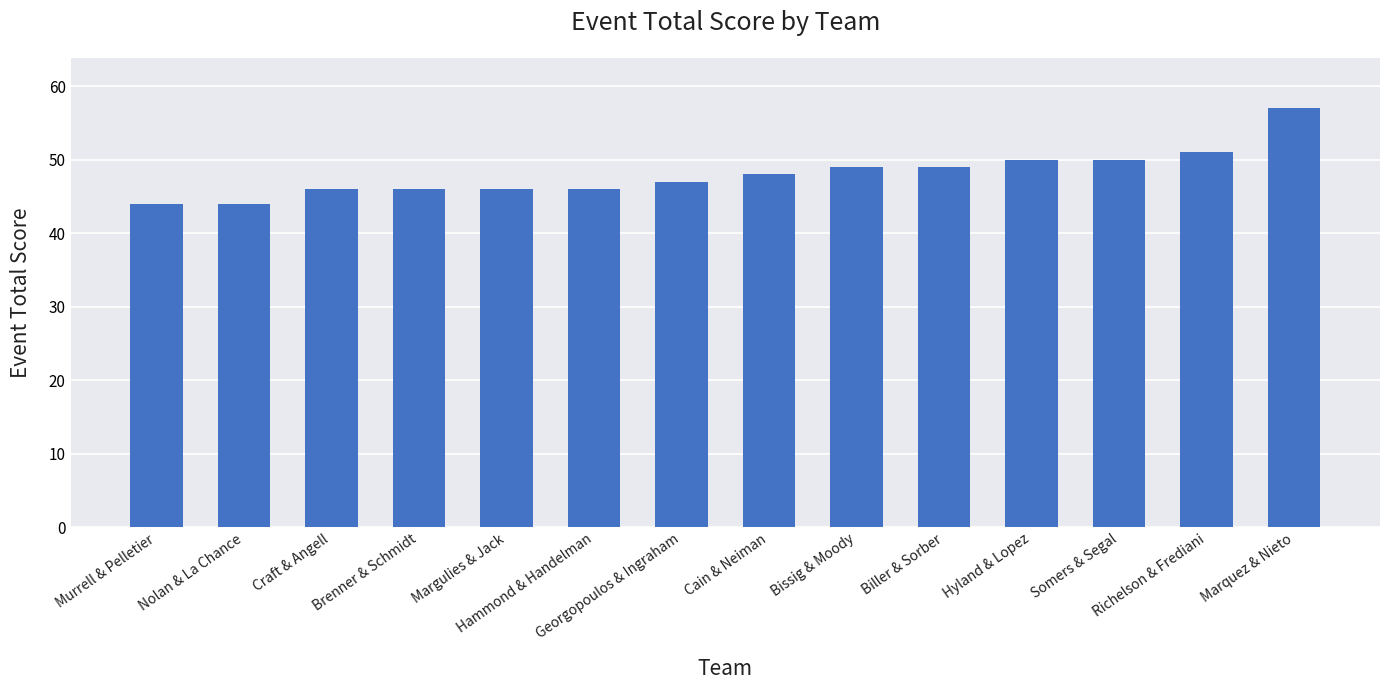

What is the difference between the values at Hyland & Lopez and Brenner & Schmidt?

4